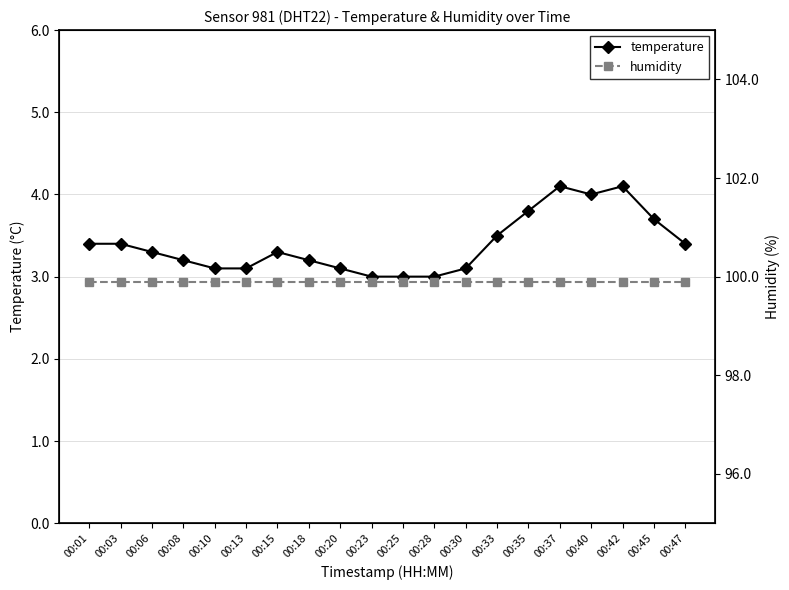

True or false: temperature and humidity cross at least once.

False